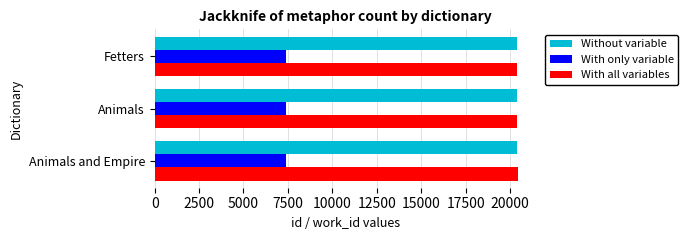

What is the approximate value of Without variable at Animals and Empire?

20393